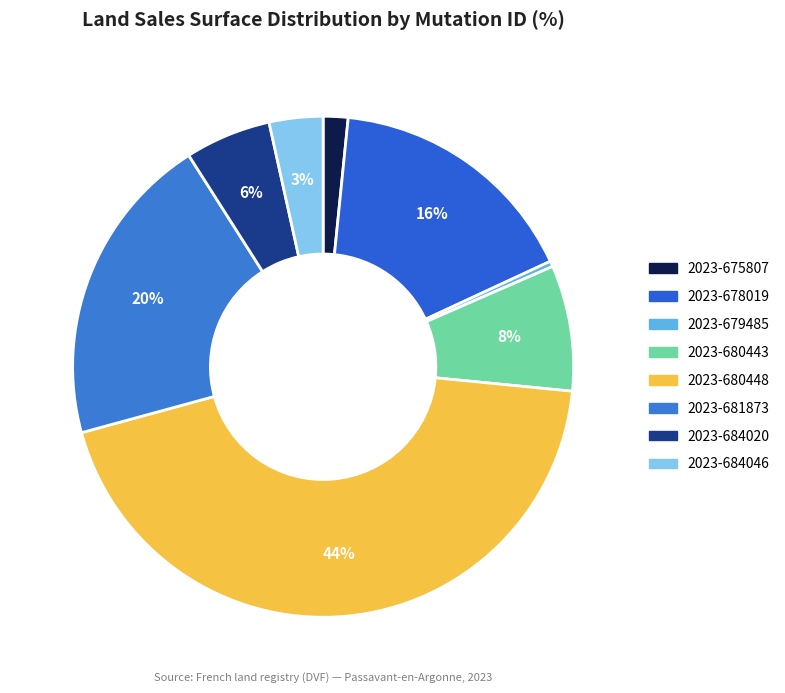

What percentage is NOT represented by 2023-678019?

83.5%